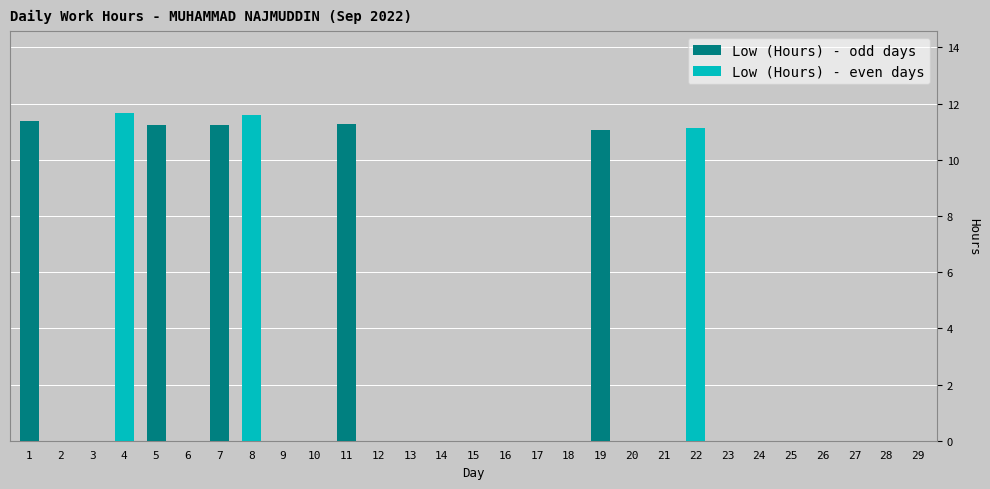

Count the number of categories in the chart.

29